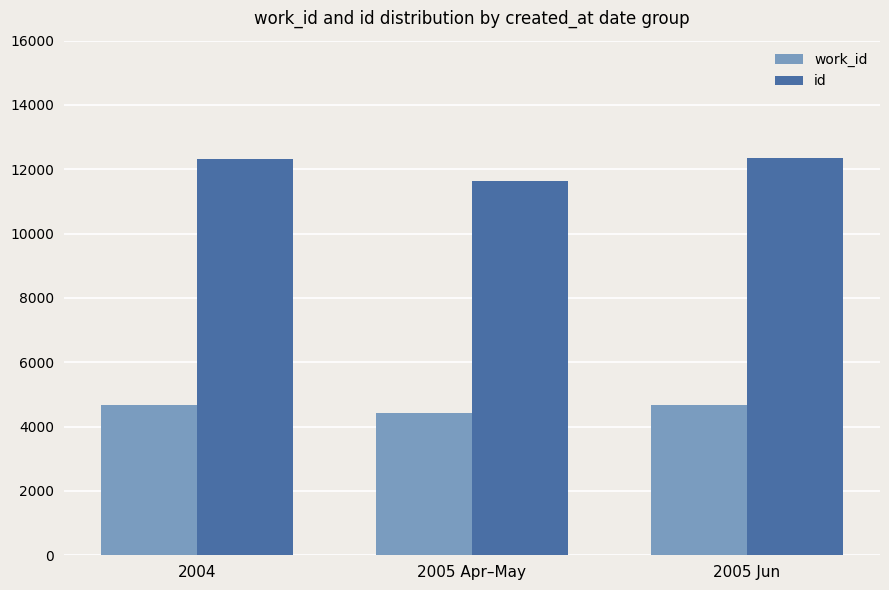

True or false: work_id has a value of 7393.7 at 2005 Apr–May.

False